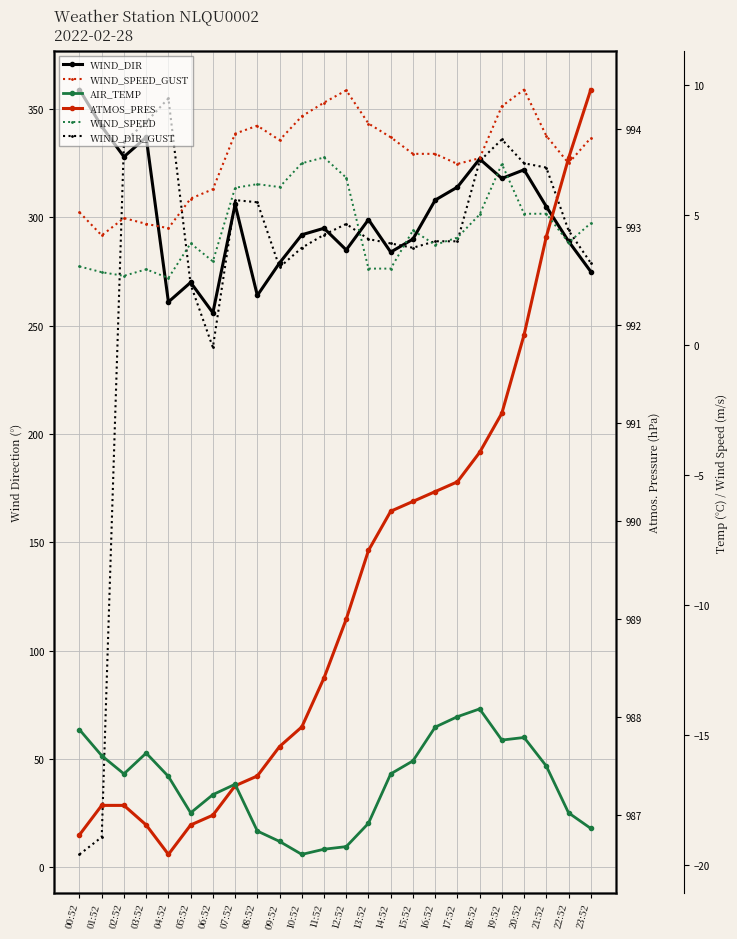

Rank the categories by WIND_DIR_GUST value from highest to lowest.

04:52, 03:52, 19:52, 02:52, 18:52, 20:52, 21:52, 07:52, 08:52, 12:52, 22:52, 11:52, 13:52, 16:52, 17:52, 14:52, 10:52, 15:52, 23:52, 09:52, 05:52, 06:52, 01:52, 00:52